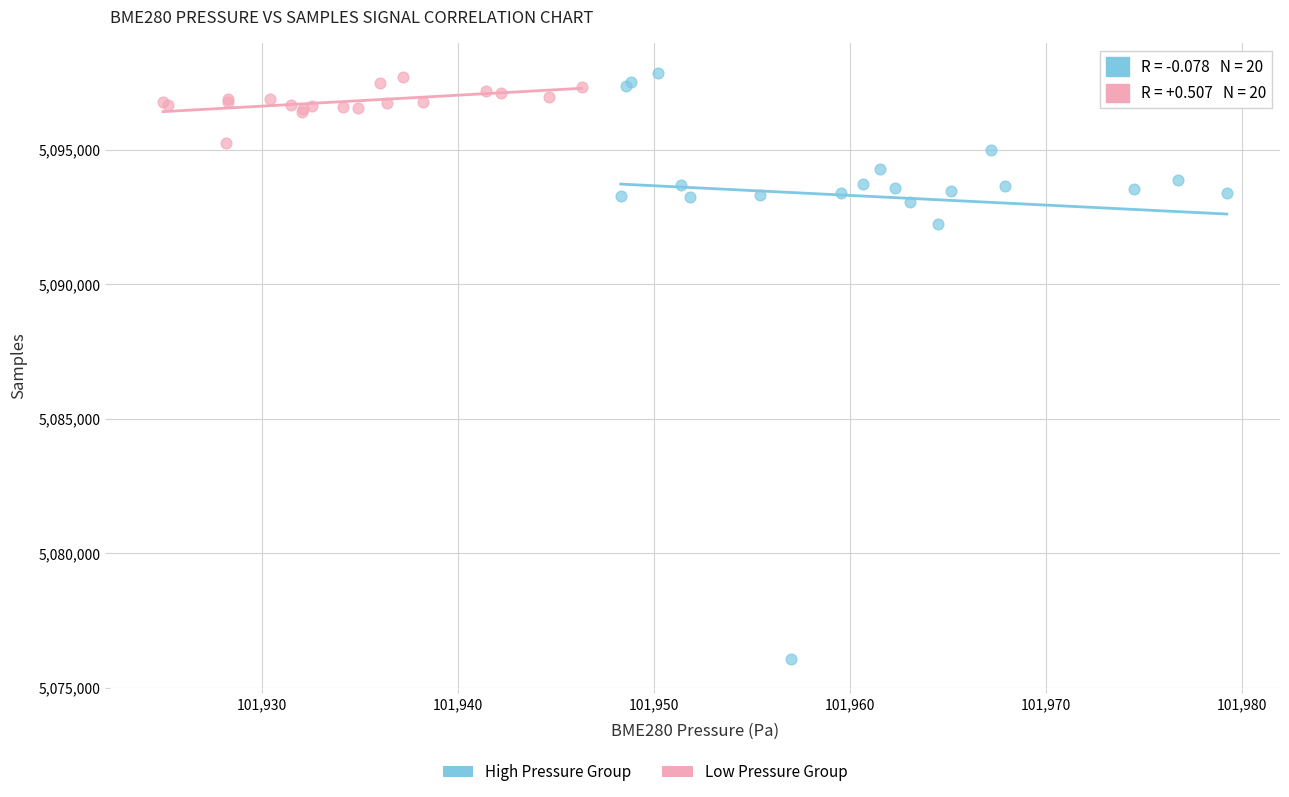

Which series contains the lowest Y value?

High Pressure Group